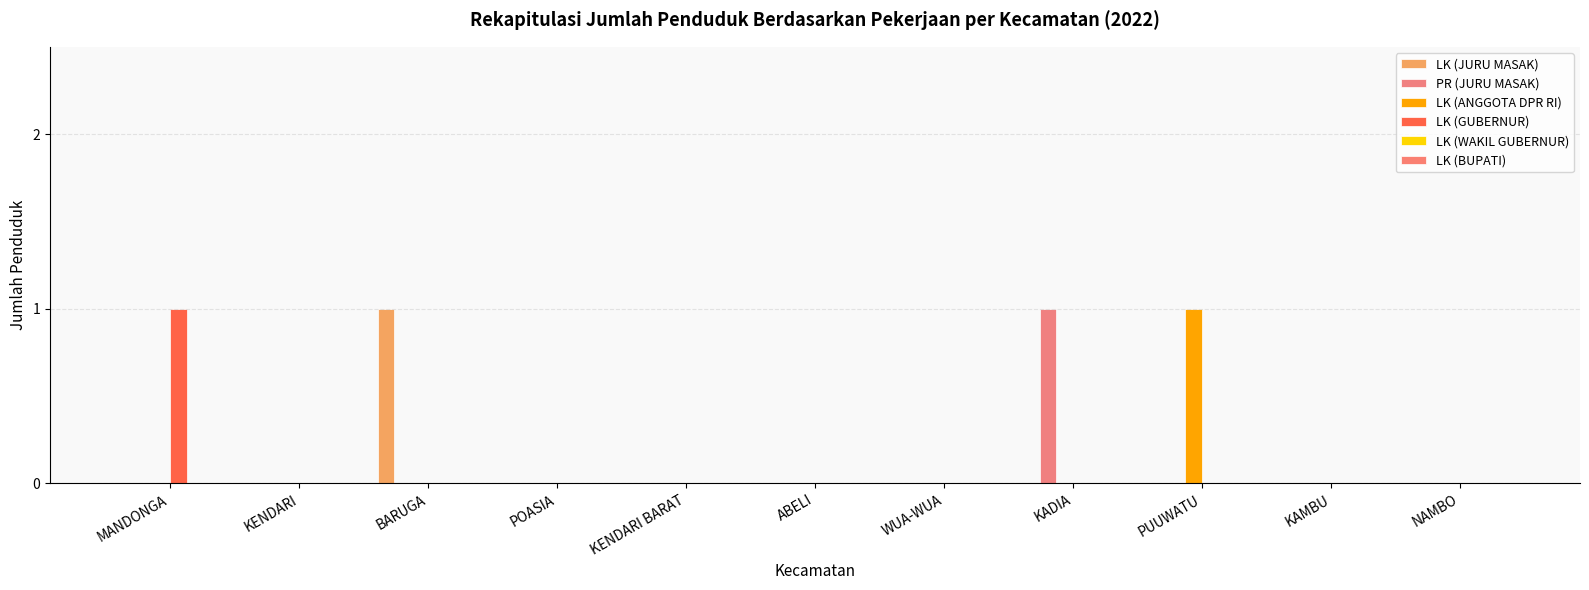

Does the chart contain stacked bars?

No